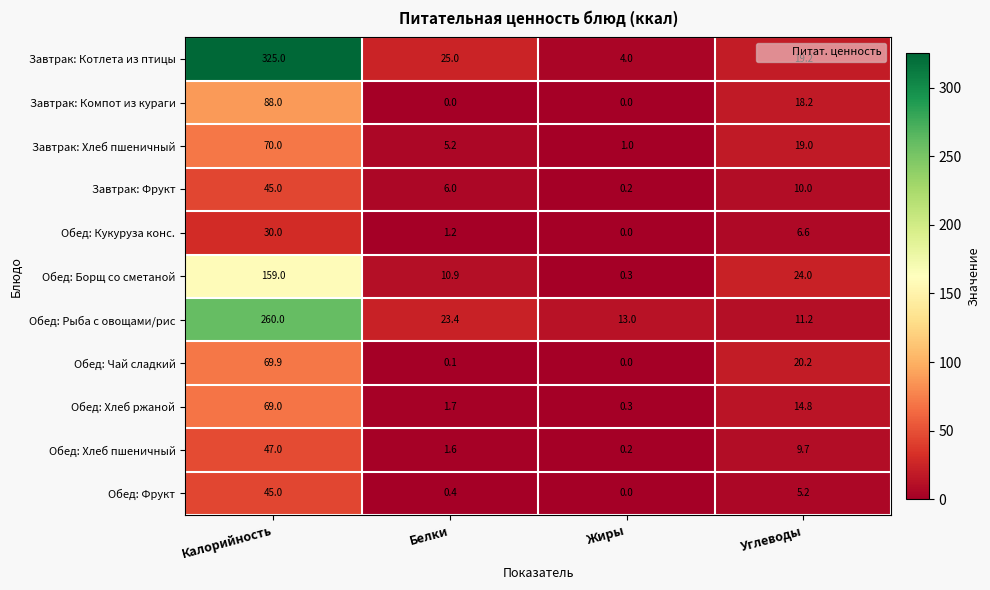

What is the difference between the second highest and minimum values in the Обед: Чай сладкий series?

20.2